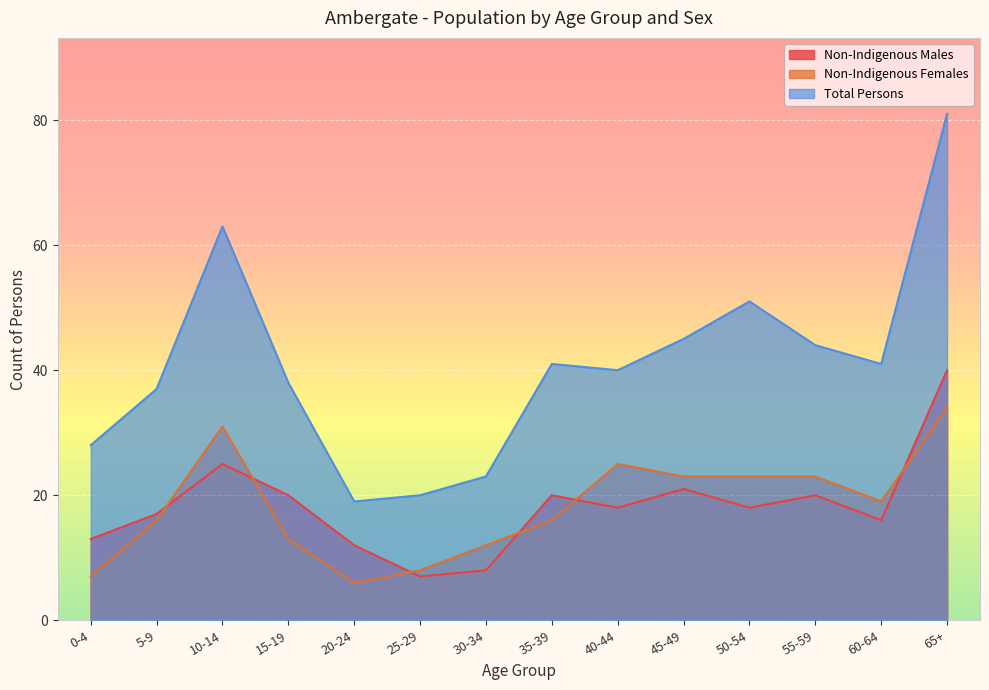

Is the value of Total Persons at 25-29 greater than the value of Non-Indigenous Males at 0-4?

Yes